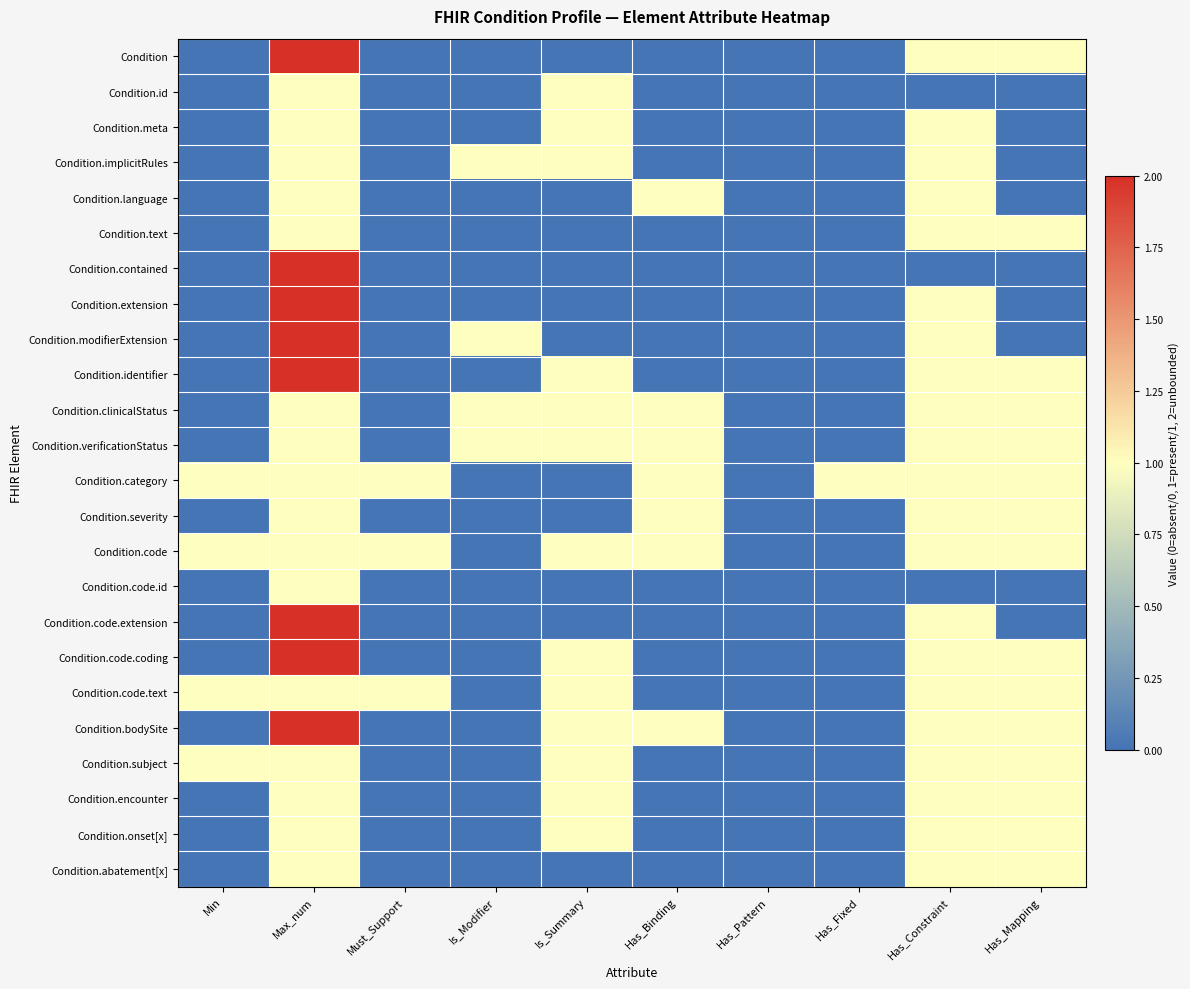

Which series has the widest spread of values?

Condition